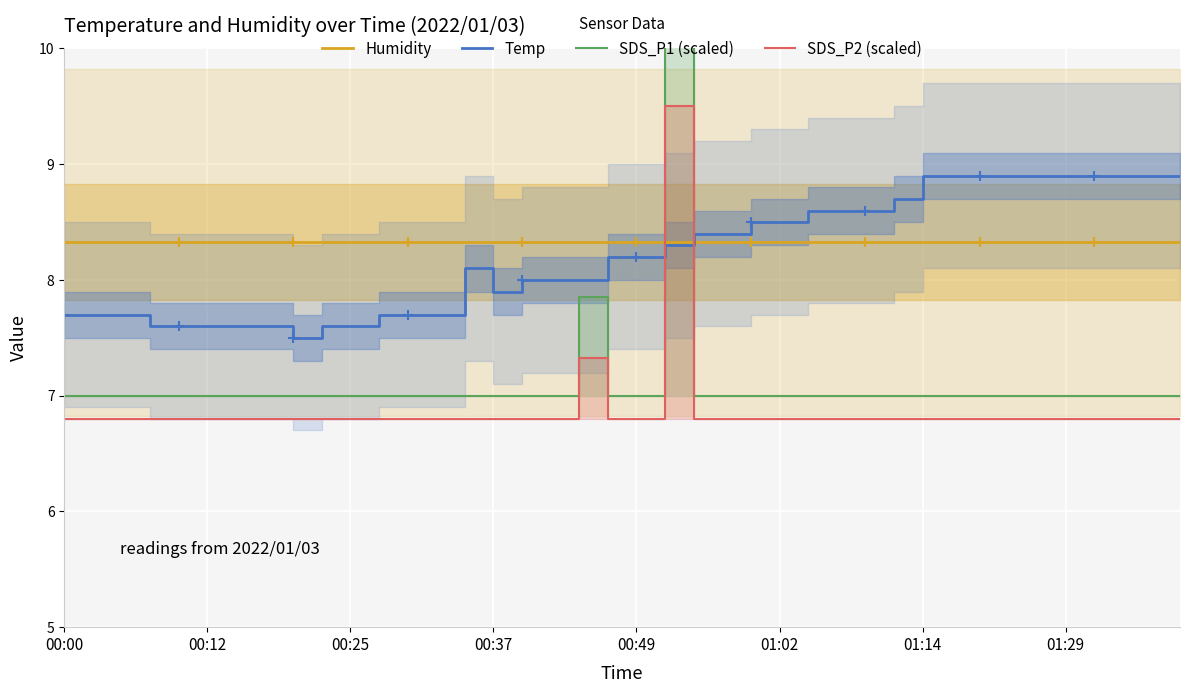

How many series are shown in this chart?

4